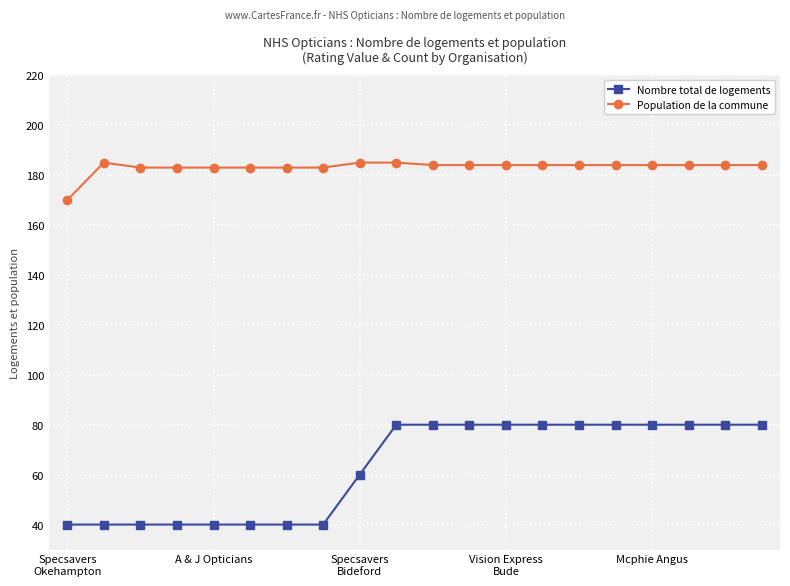

What is the value of the Population de la commune point at the 13th from the left?

184